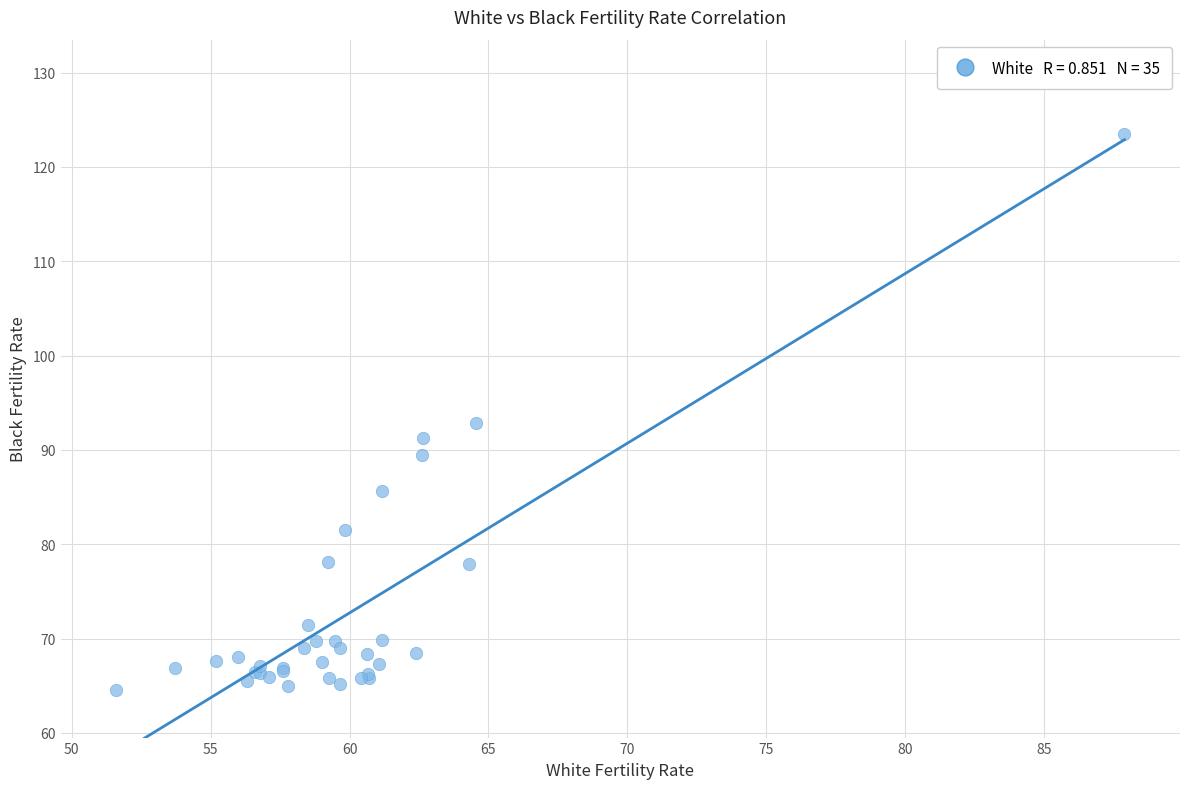

What Y value in the scatter plot is closest to 94?

92.8